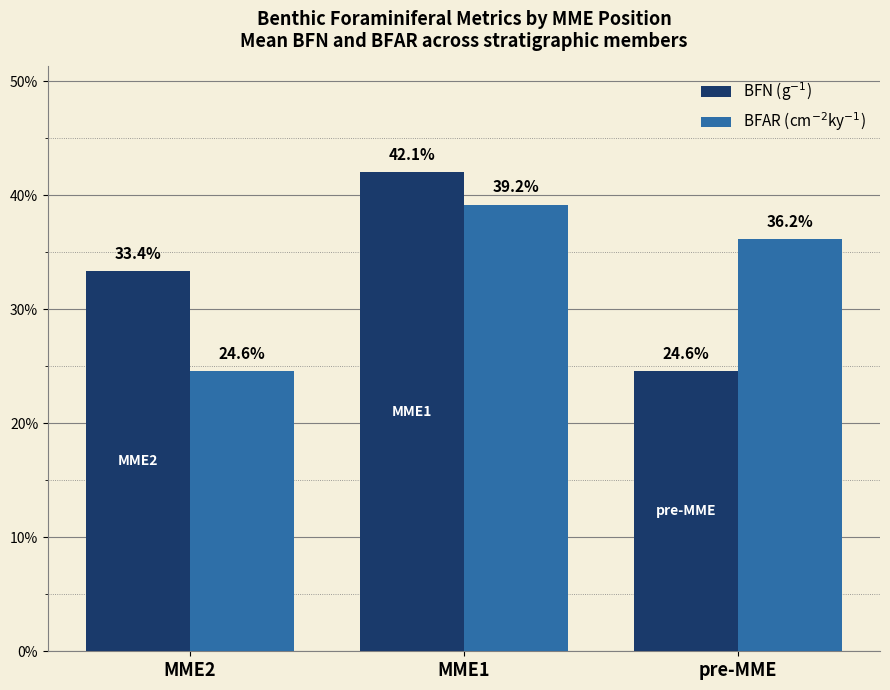

What is the difference between the BFN (g$^{-1}$) values at MME1 and pre-MME?

17.5